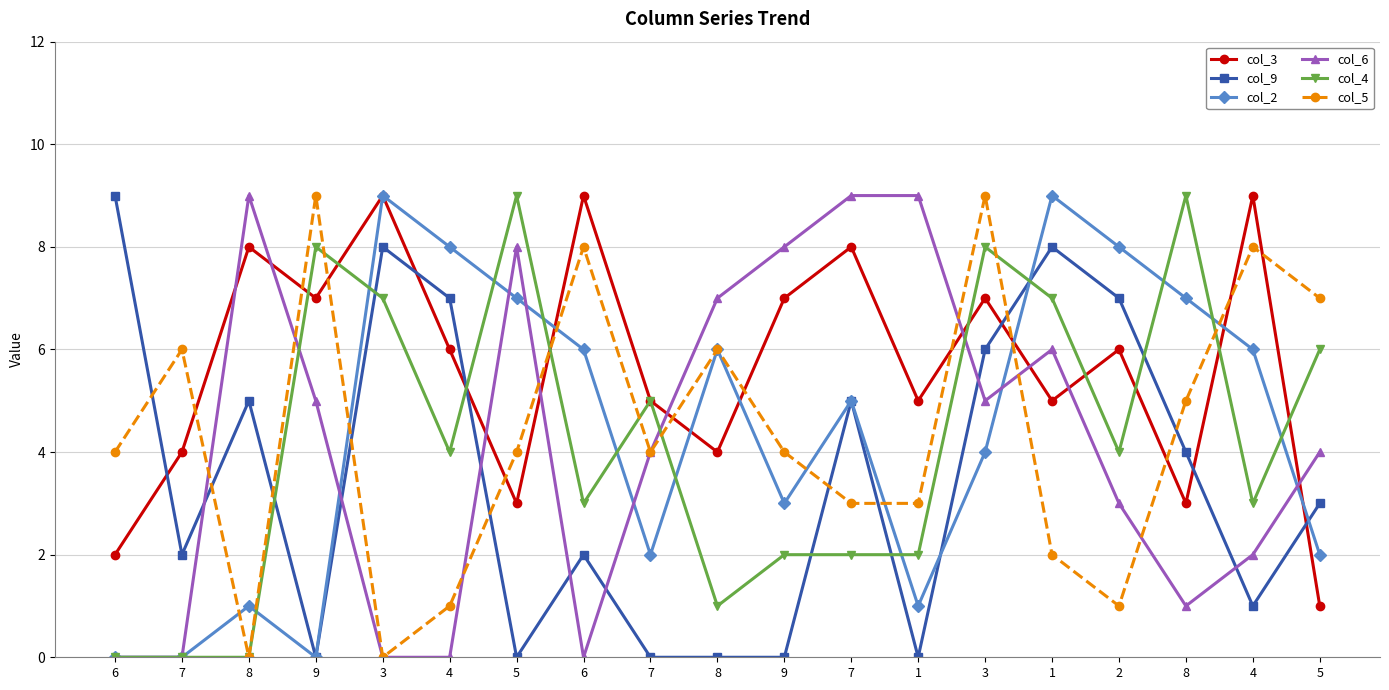

What are all the series names shown in the legend?

col_3, col_9, col_2, col_6, col_4, col_5